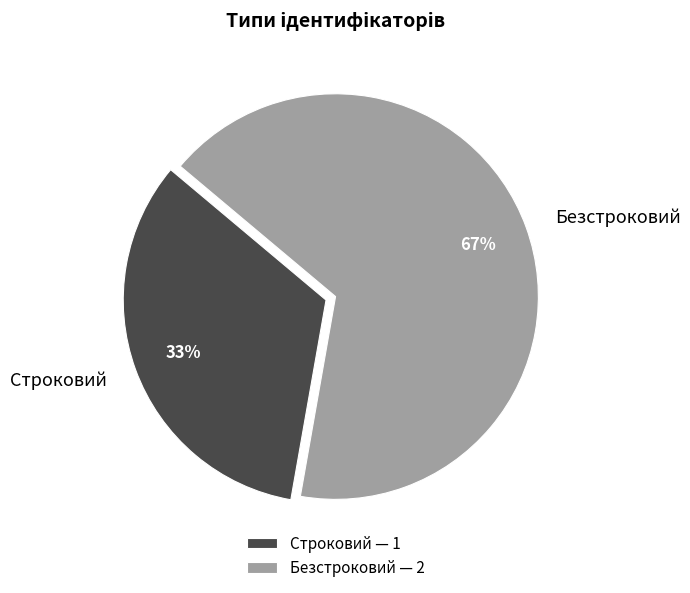

The Строковий slice represents 33% of the pie. True or false?

True